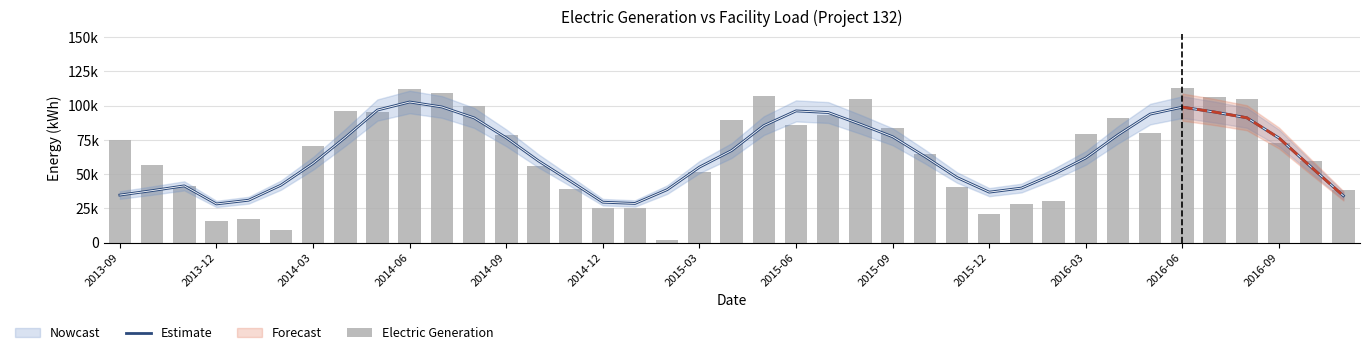

At which label does Estimate reach its peak?

2014-06